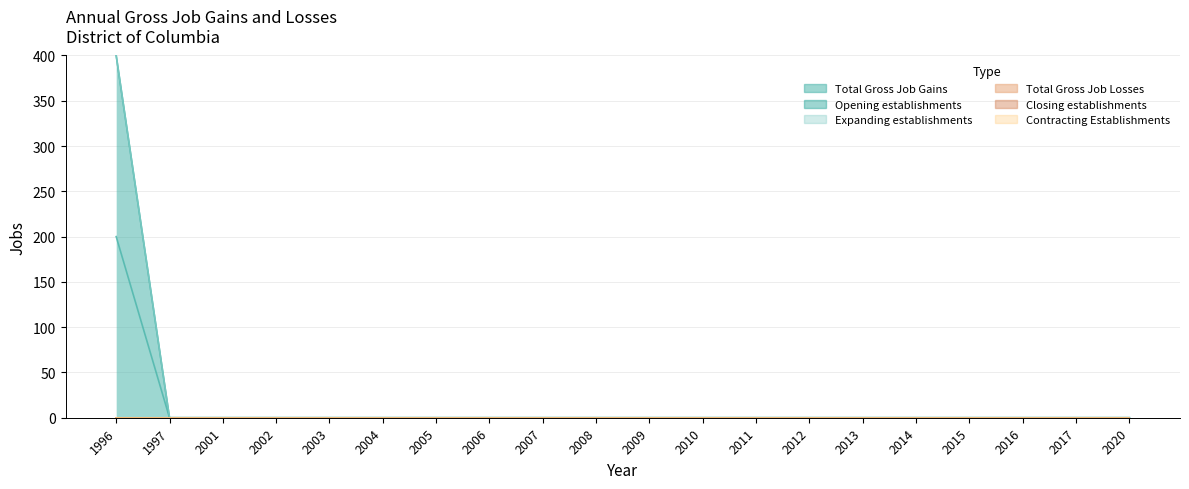

True or false: Expanding establishments and Closing establishments cross at least once.

False